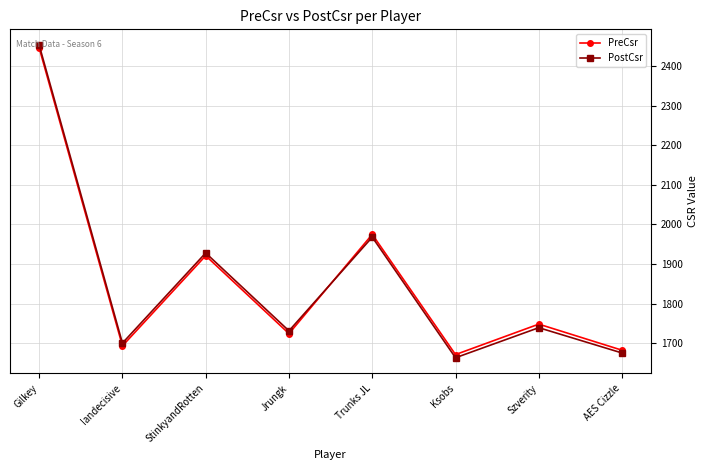

True or false: PostCsr and PreCsr intersect in this chart.

True